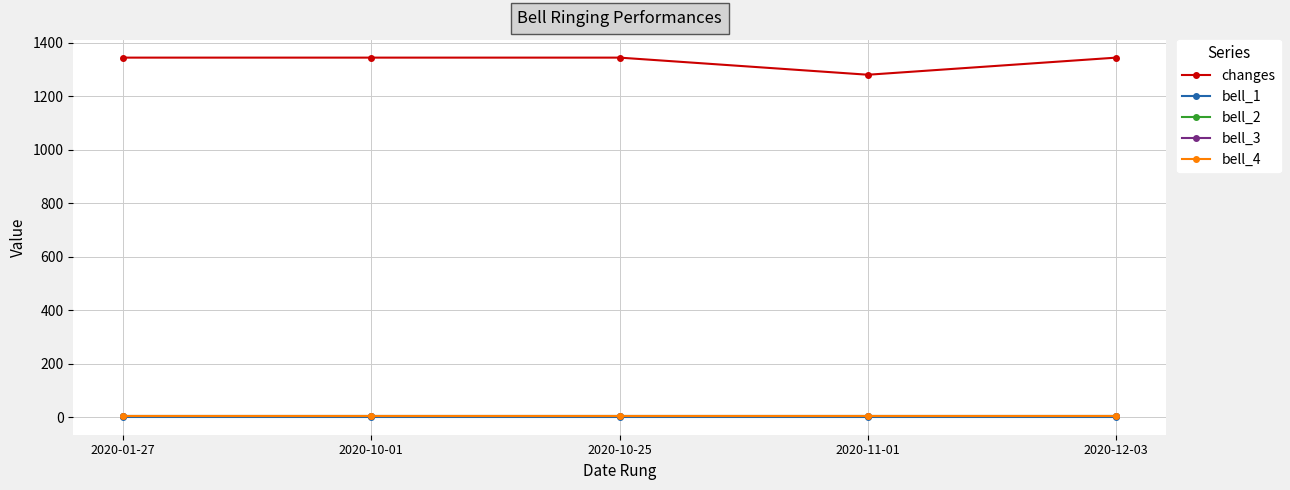

Count the number of categories in the chart.

5